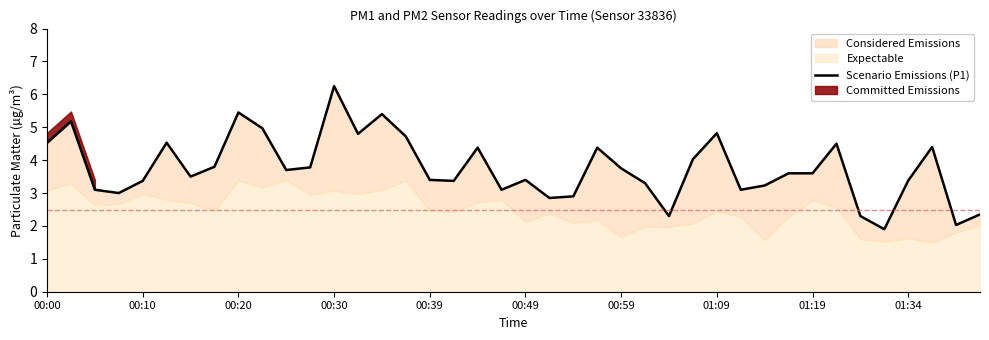

What is the difference between the values at 14 and 28?

0.6